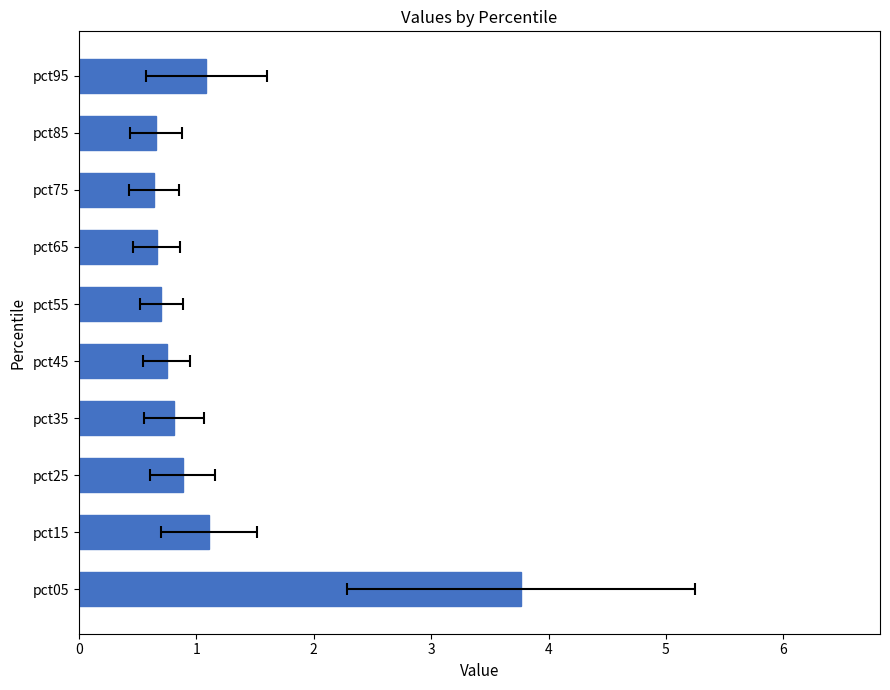

The chart shows a value of 0.8 at pct35. True or false?

True